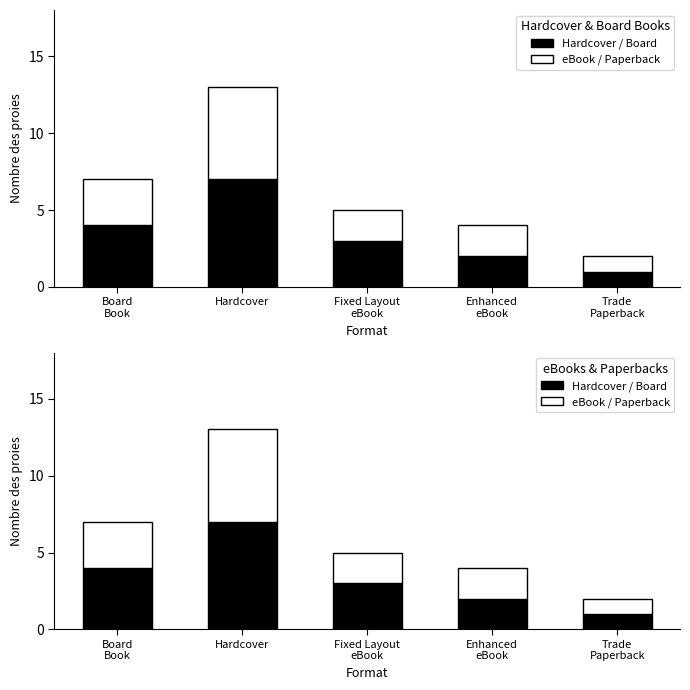

Between Enhanced
eBook and Fixed Layout
eBook, which is larger?

Fixed Layout
eBook